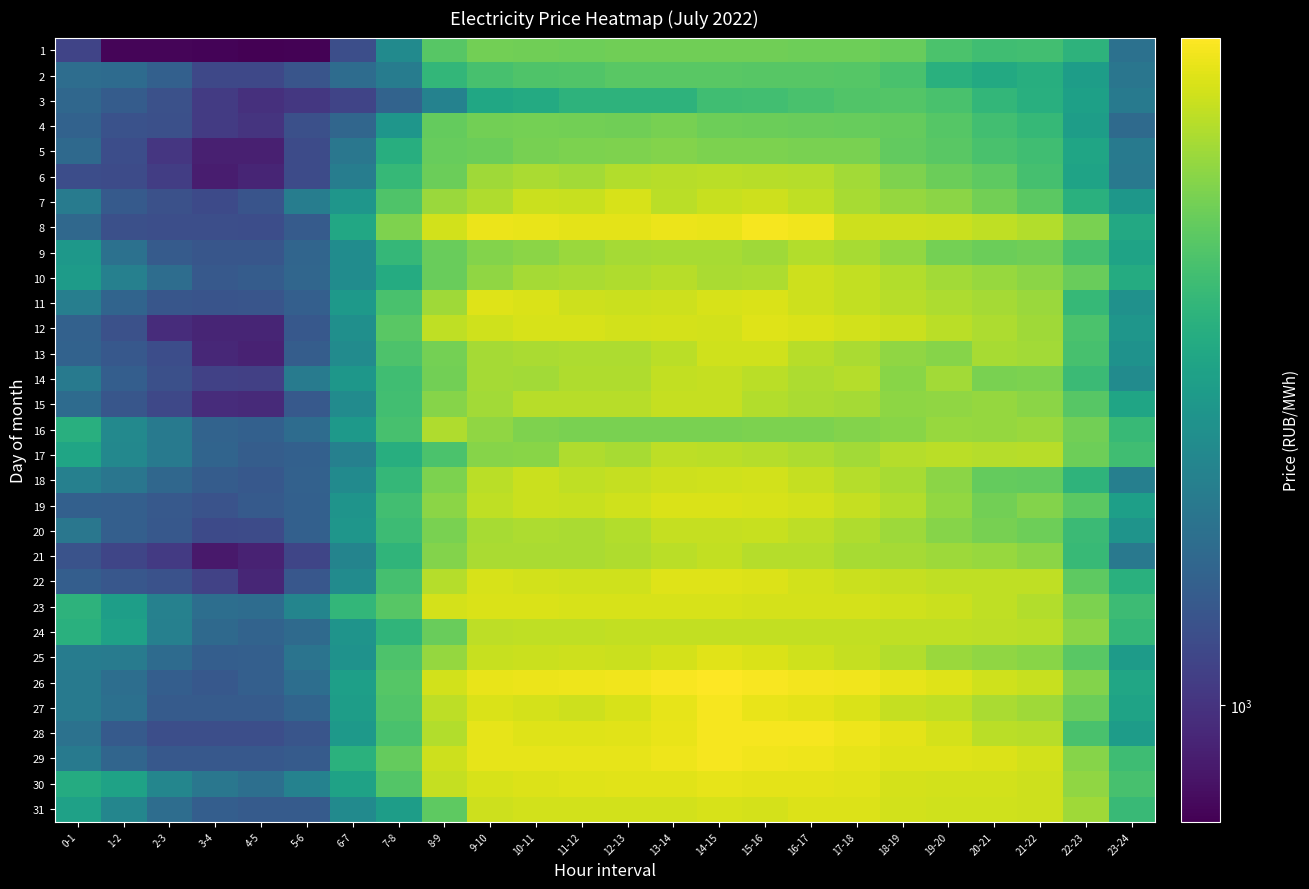

At 6-7, list the series in order from smallest to largest.

3, 1, 4, 2, 5, 6, 17, 21, 18, 31, 13, 15, 22, 10, 9, 12, 25, 19, 24, 7, 20, 14, 11, 28, 16, 27, 26, 30, 8, 29, 23